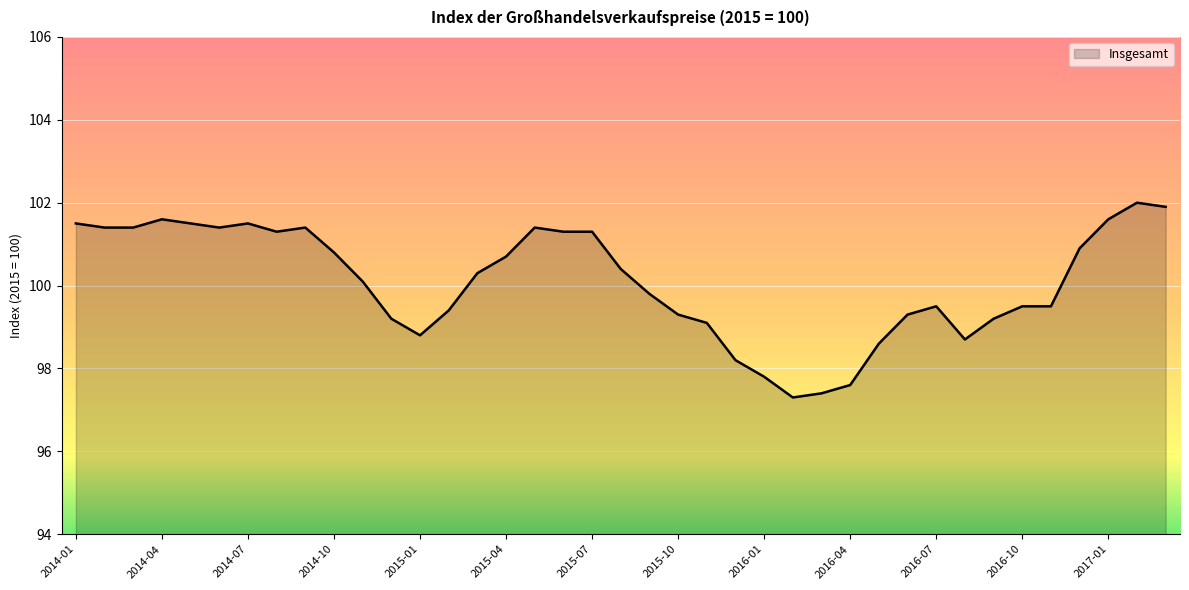

What is the average value?

100.1